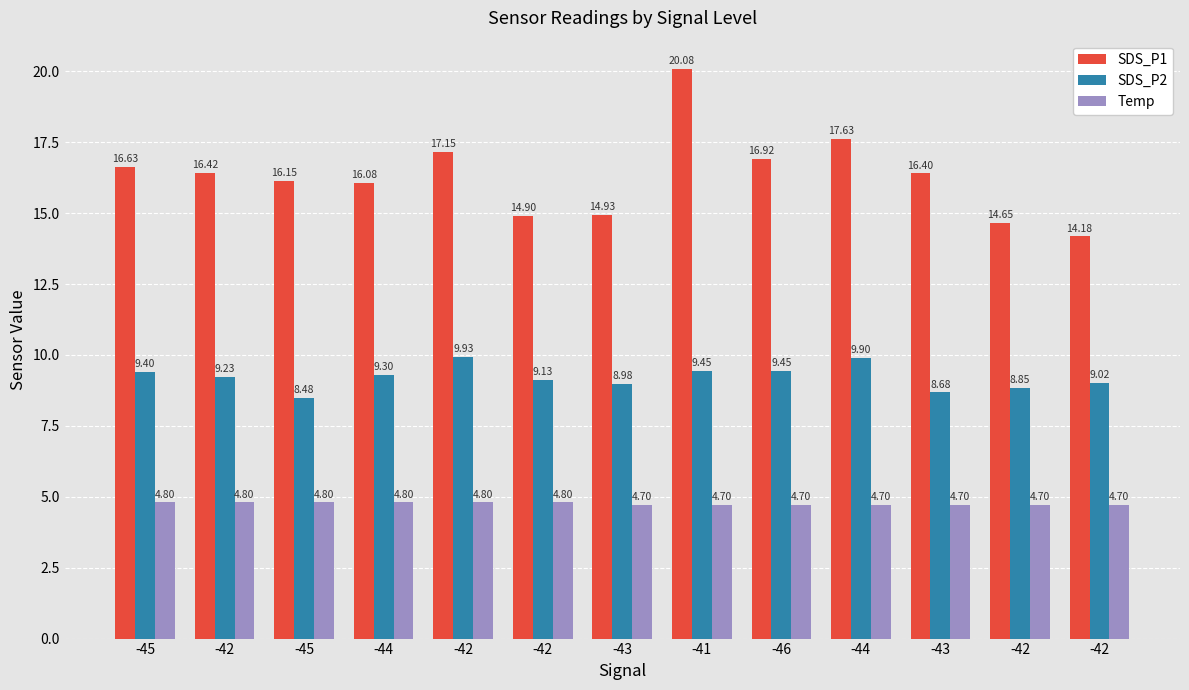

Which series has the largest total across all categories?

SDS_P1